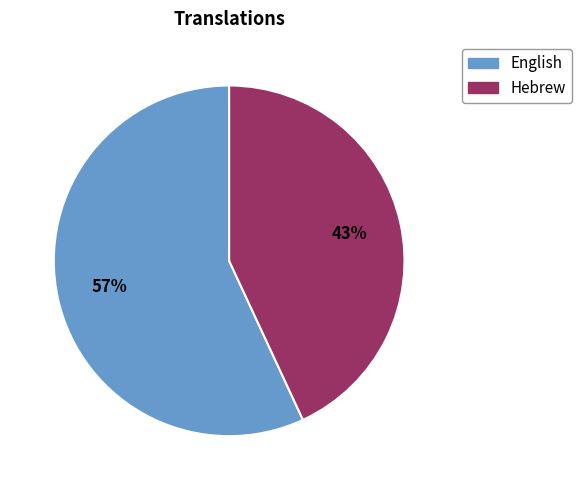

How many segments does this pie chart have?

2